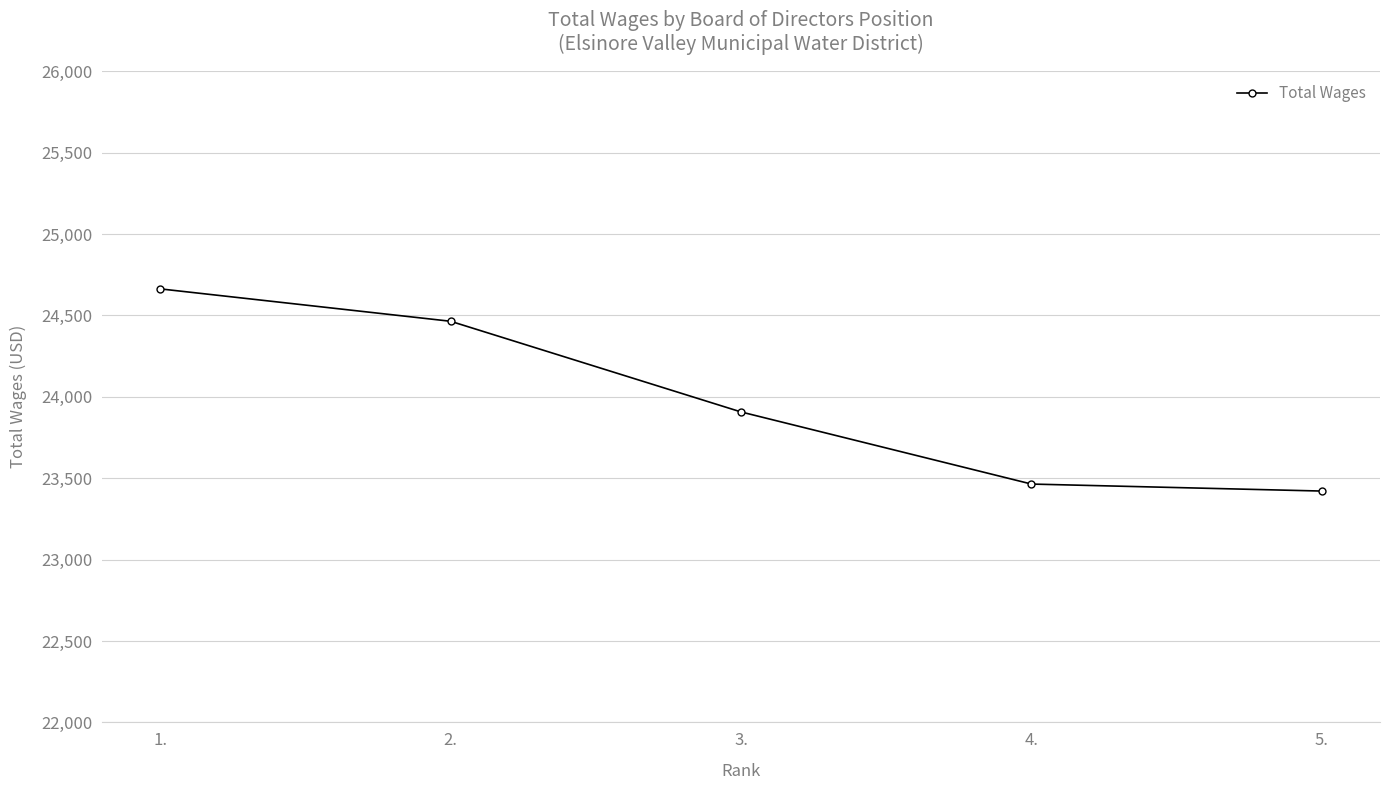

Count the number of categories in the chart.

5